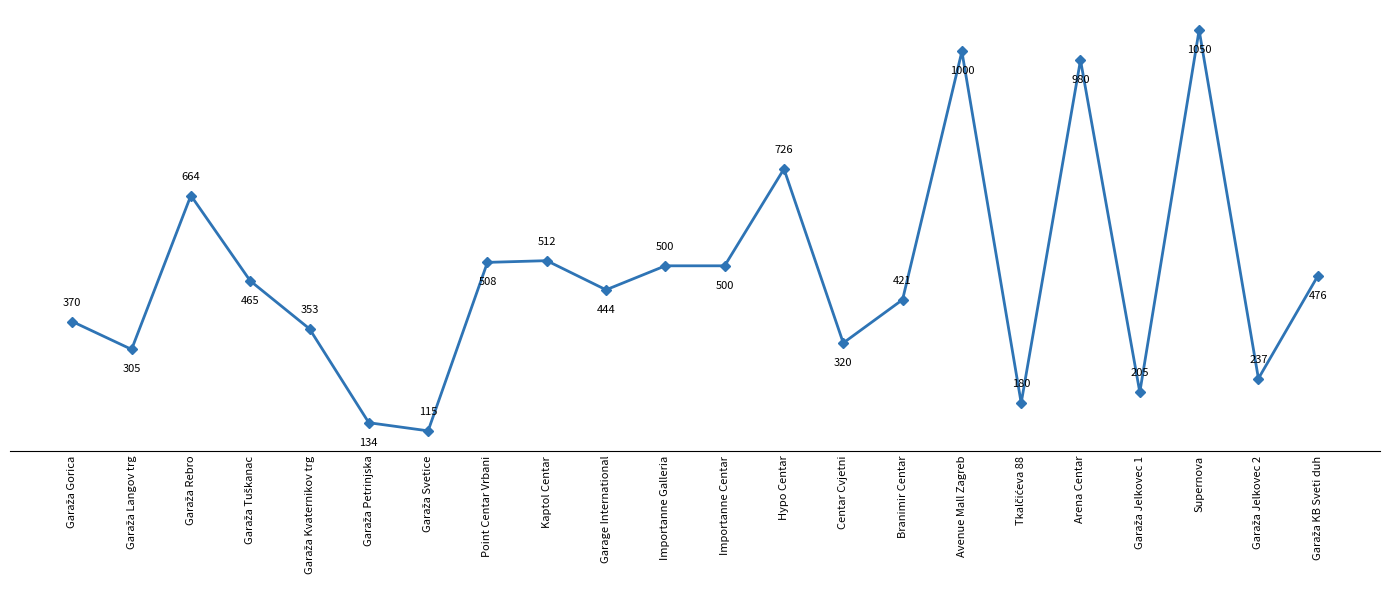

At which label is the value closest to 582?

Kaptol Centar